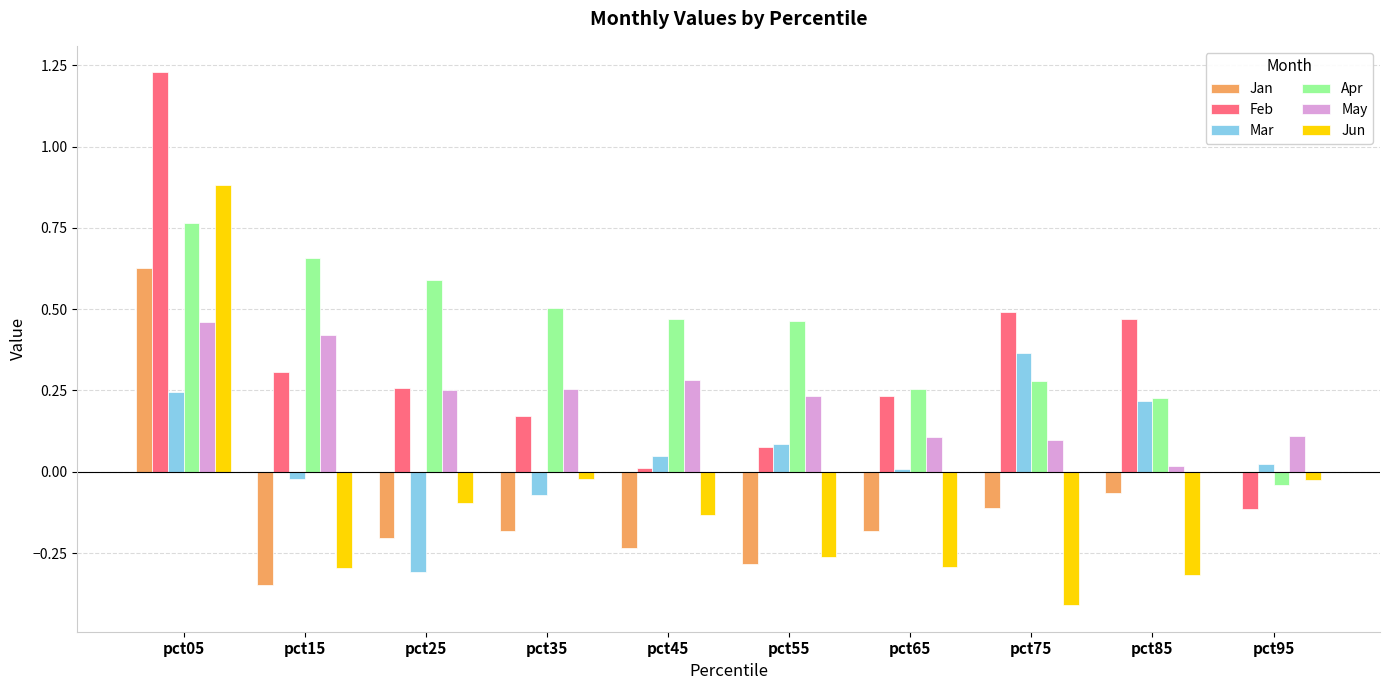

Between pct55 and pct75, which series saw the biggest shift?

Feb